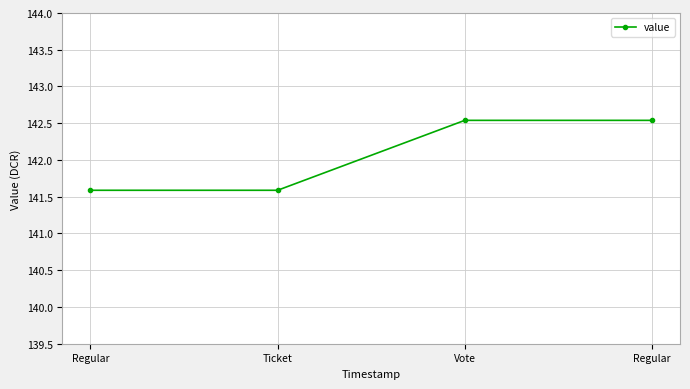

Reading left to right, what are all the values shown in this chart?

141.6	141.6	142.5	142.5